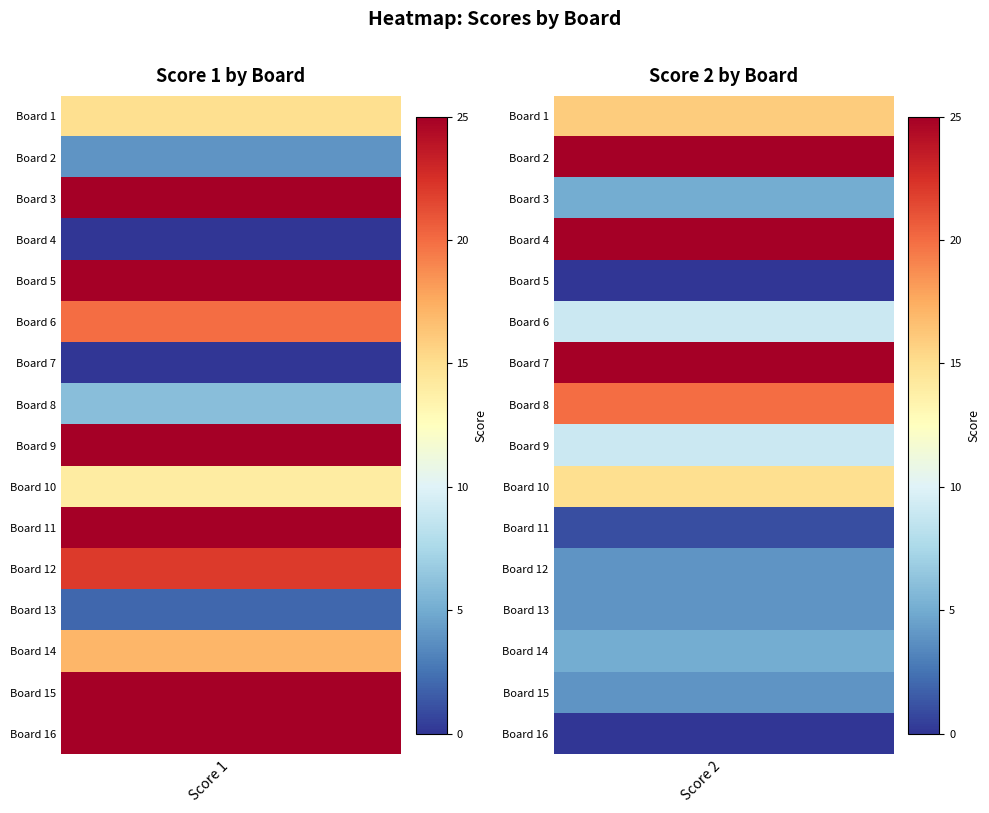

Is the value of Score 1 at 10 greater than the value of Score 2 at 12?

Yes